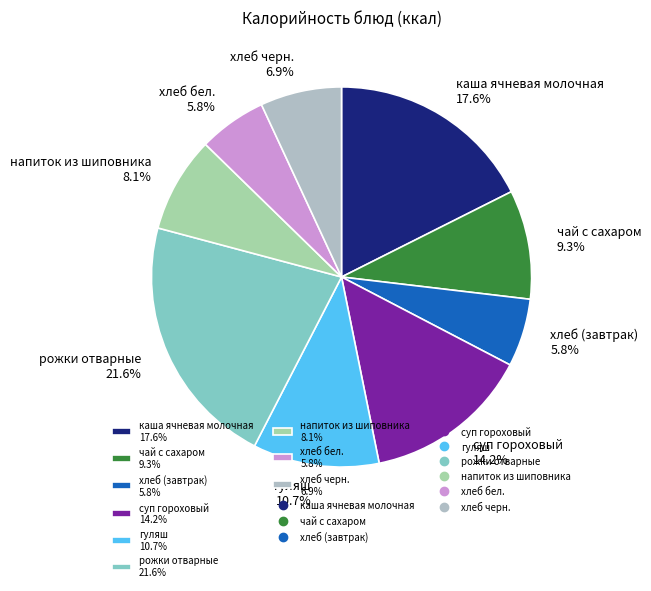

Is it true that суп гороховый is 28% of the pie?

False